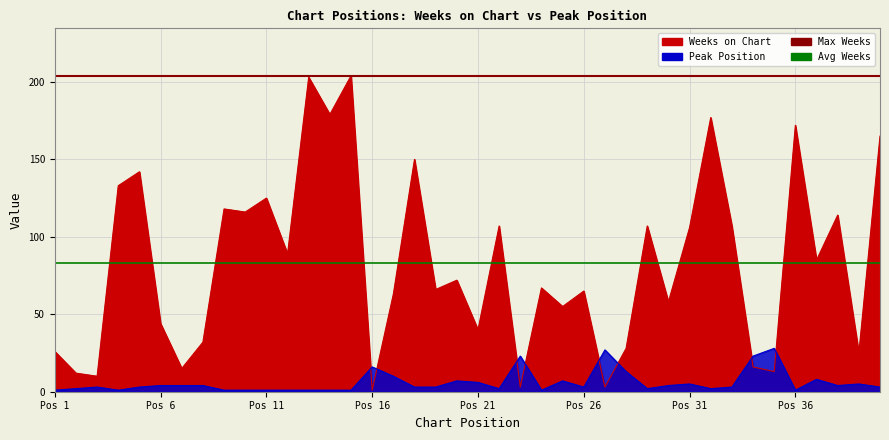

True or false: Weeks on Chart has a value of 2 at 3.

False